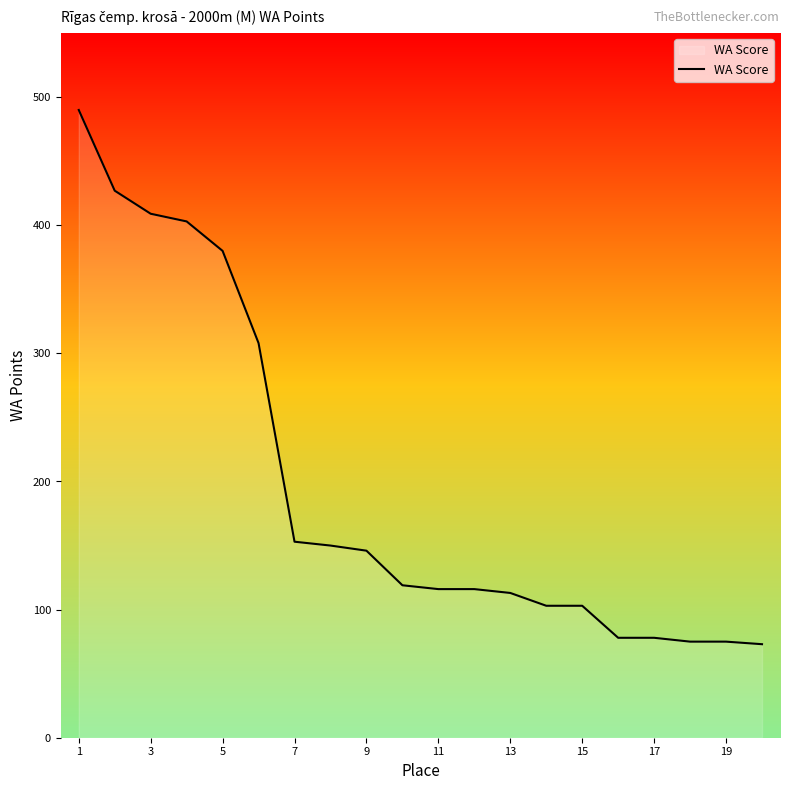

What is the greatest value displayed?

490